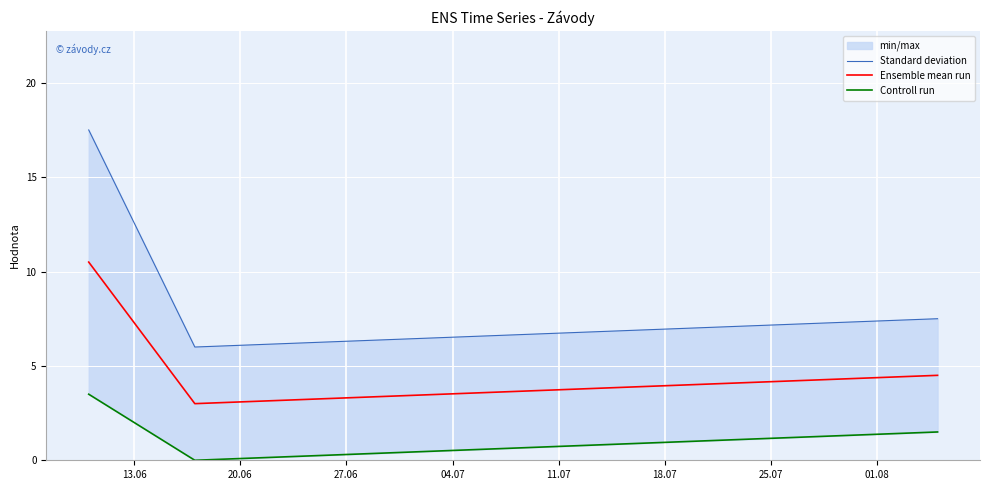

The Ensemble mean run series shows 3.0 at 20.06. True or false?

True